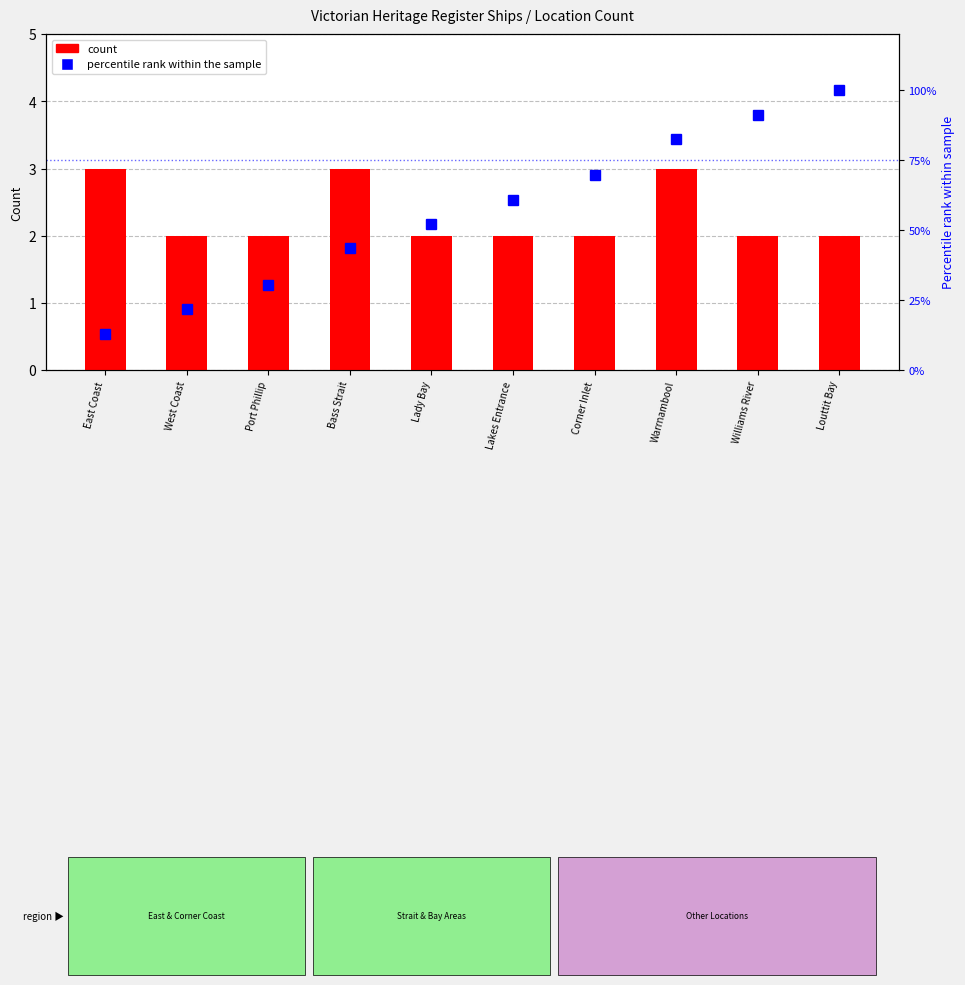

At which category does the chart reach its minimum across all series?

West Coast